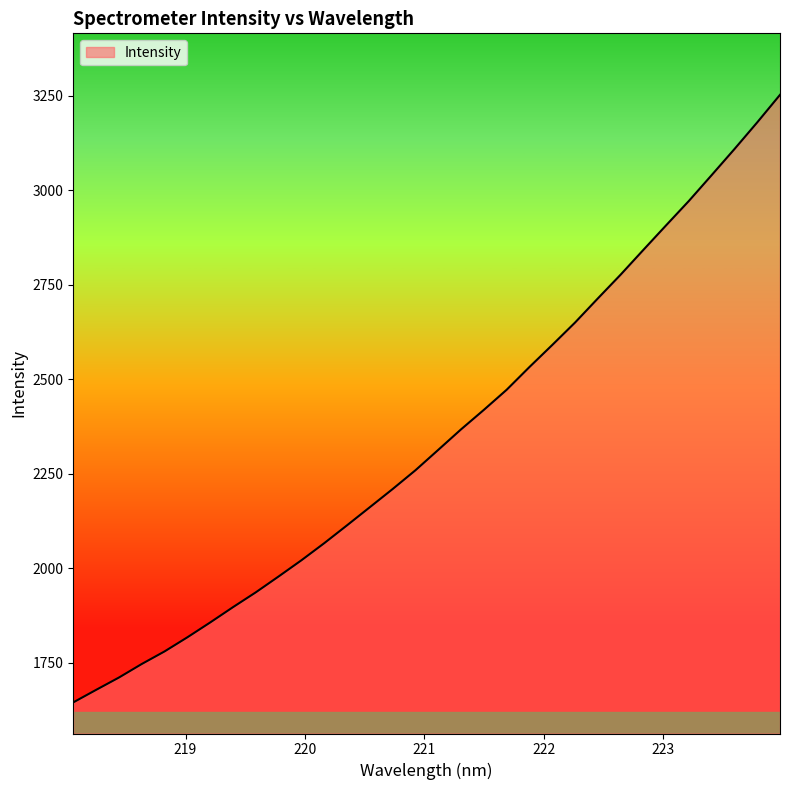

What is the smallest value displayed?

1645.7